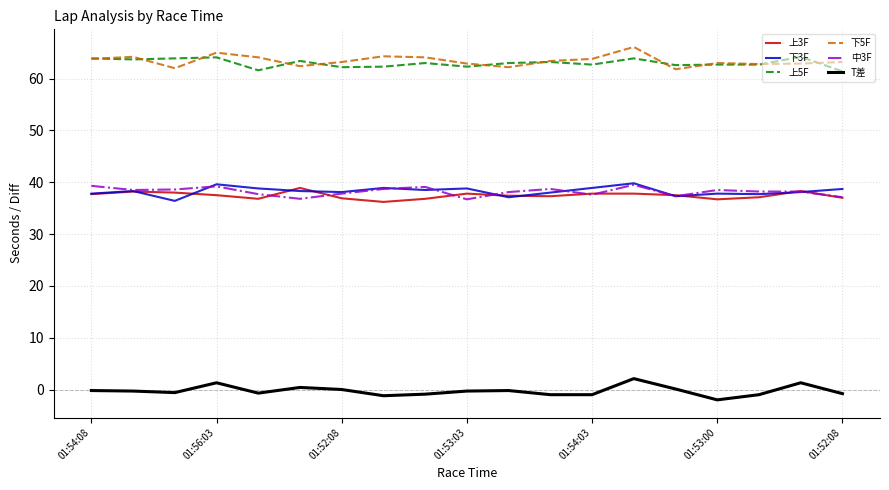

True or false: T差 and 下3F intersect in this chart.

False